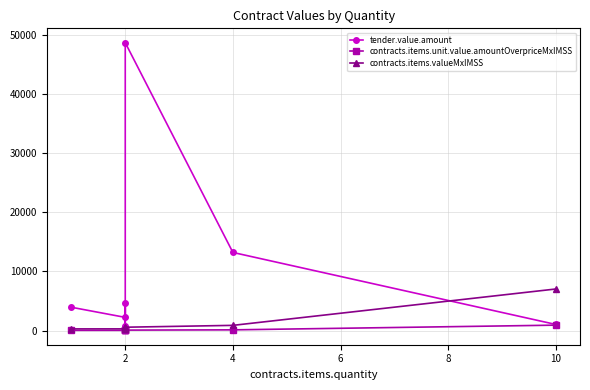

How many categories are shown in the chart?

7